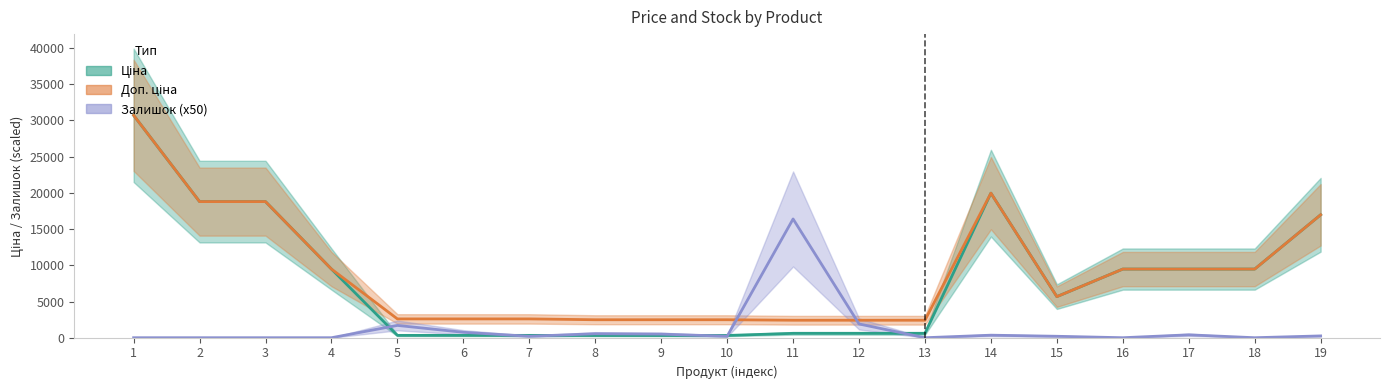

Between 8 and 10, which series saw the biggest shift?

Залишок